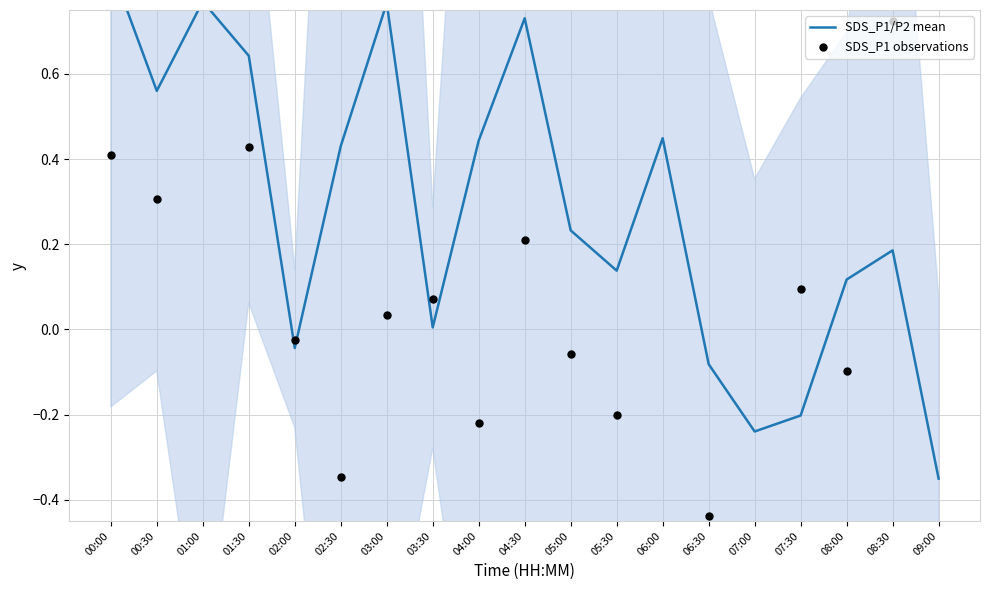

Is the value of SDS_P1 observations at 03:00 greater than the value of SDS_P1/P2 mean at 04:00?

No